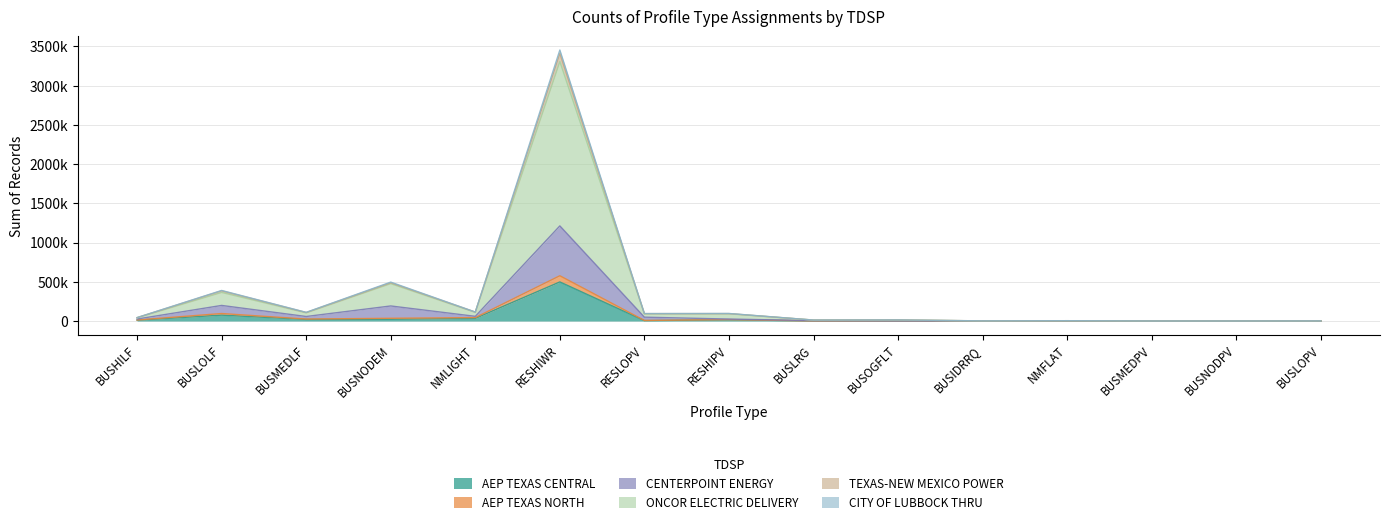

The CENTERPOINT ENERGY series shows 13726 at BUSOGFLT. True or false?

True